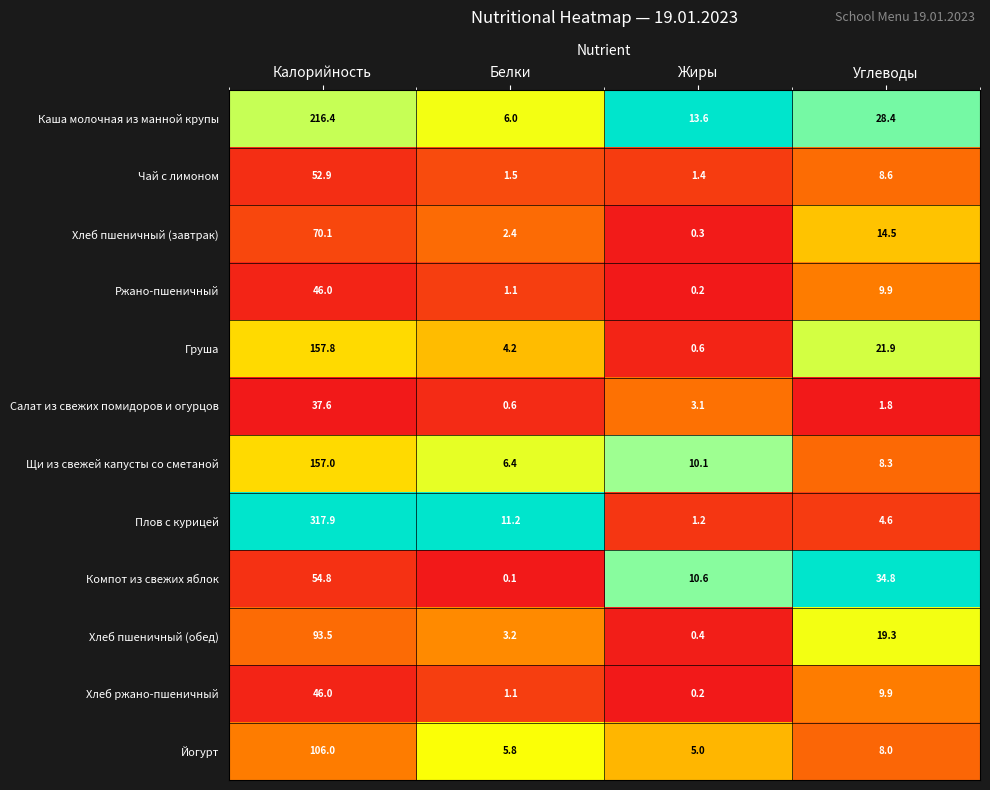

What is the sum of all Хлеб пшеничный (обед) values?

116.4